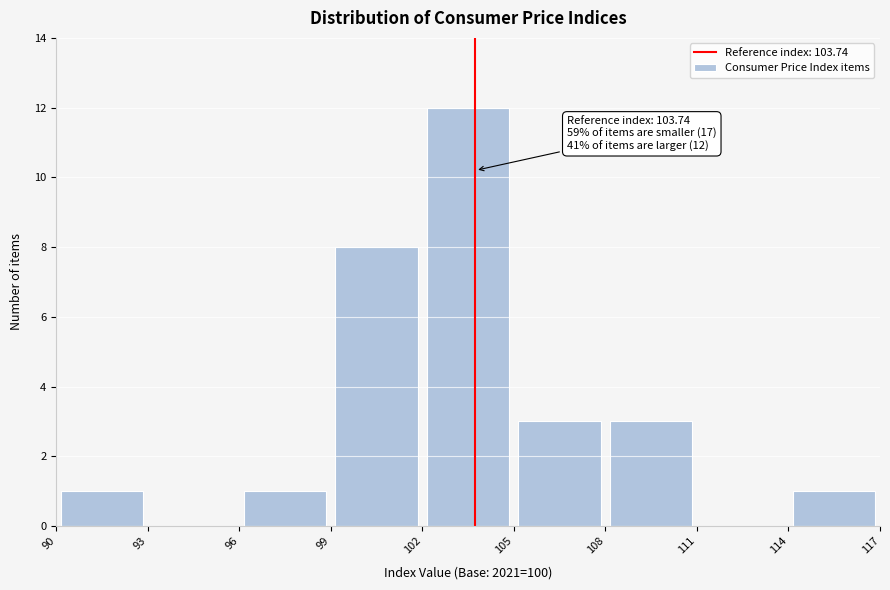

Over which range of the x-axis is the bar tallest?

102 to 105